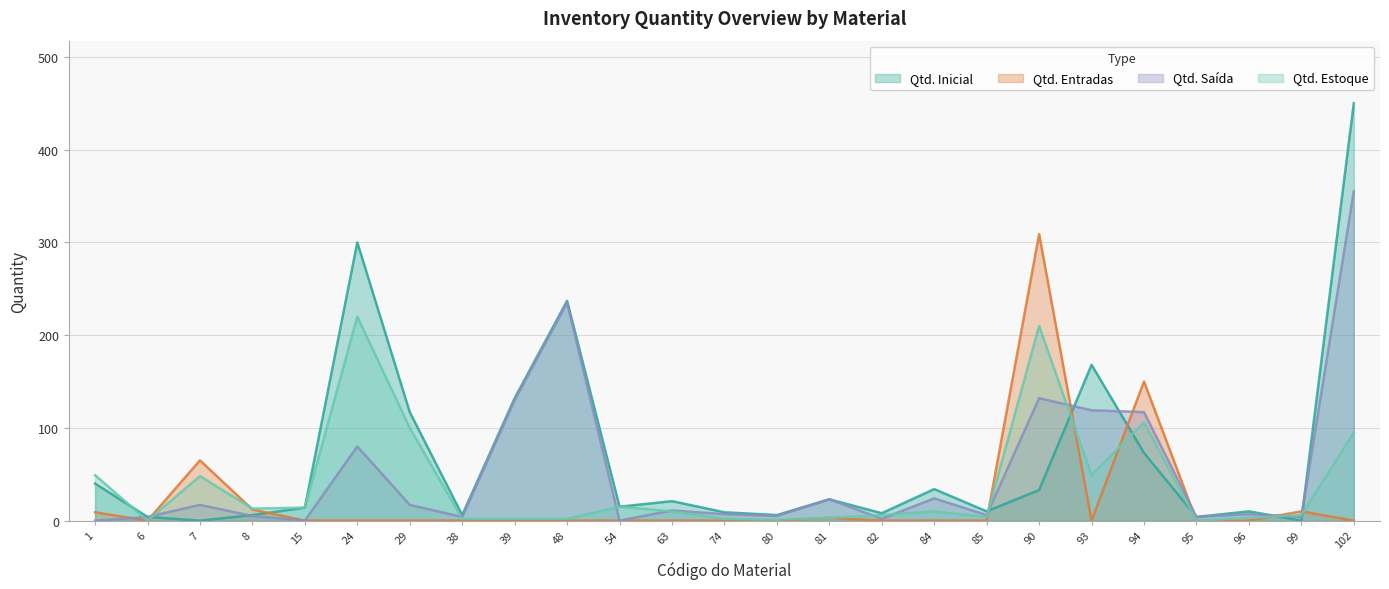

At which category does Qtd. Estoque reach its first local peak?

7